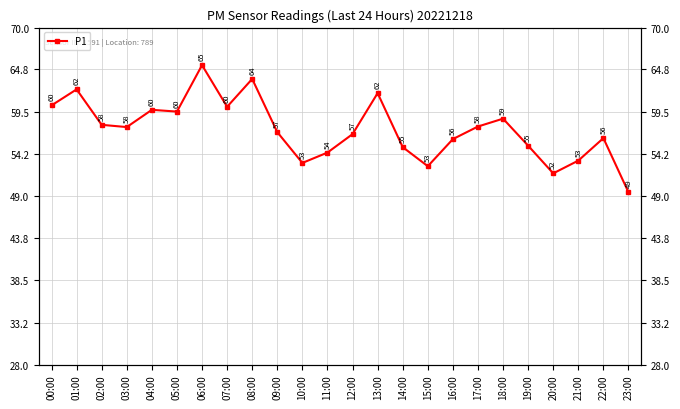

Reading left to right, list all the values displayed in this chart.

60.3	62.3	57.9	57.6	59.8	59.5	65.3	60.1	63.6	57.0	53.1	54.4	56.7	61.8	55.1	52.7	56.1	57.7	58.6	55.3	51.8	53.4	56.2	49.5